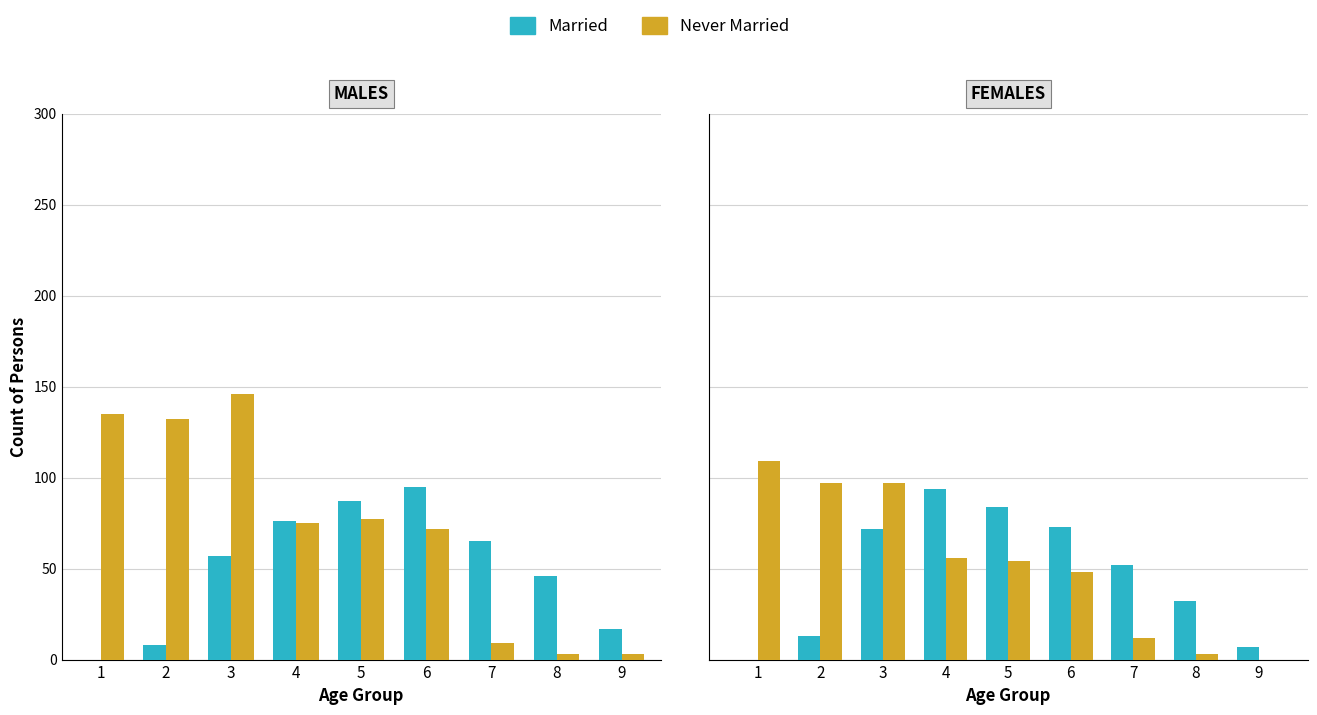

At 5, list the series in order from smallest to largest.

Never Married, Married